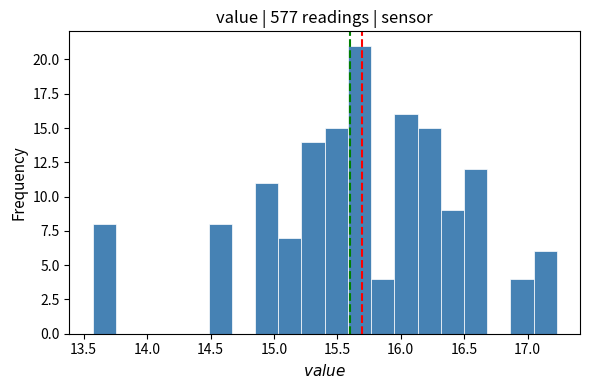

Around what value on the x-axis is the tallest bar? Give the approximate position of its centre, as read against the axis.

15.65